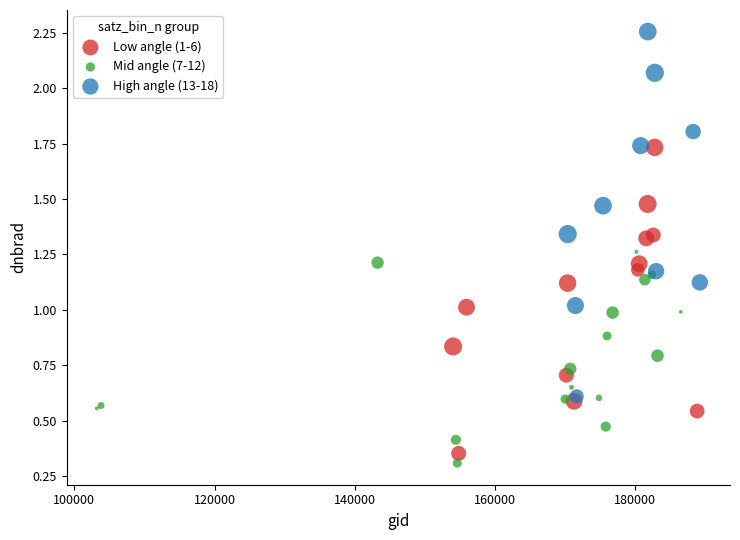

Which series contains the highest Y value?

High angle (13-18)